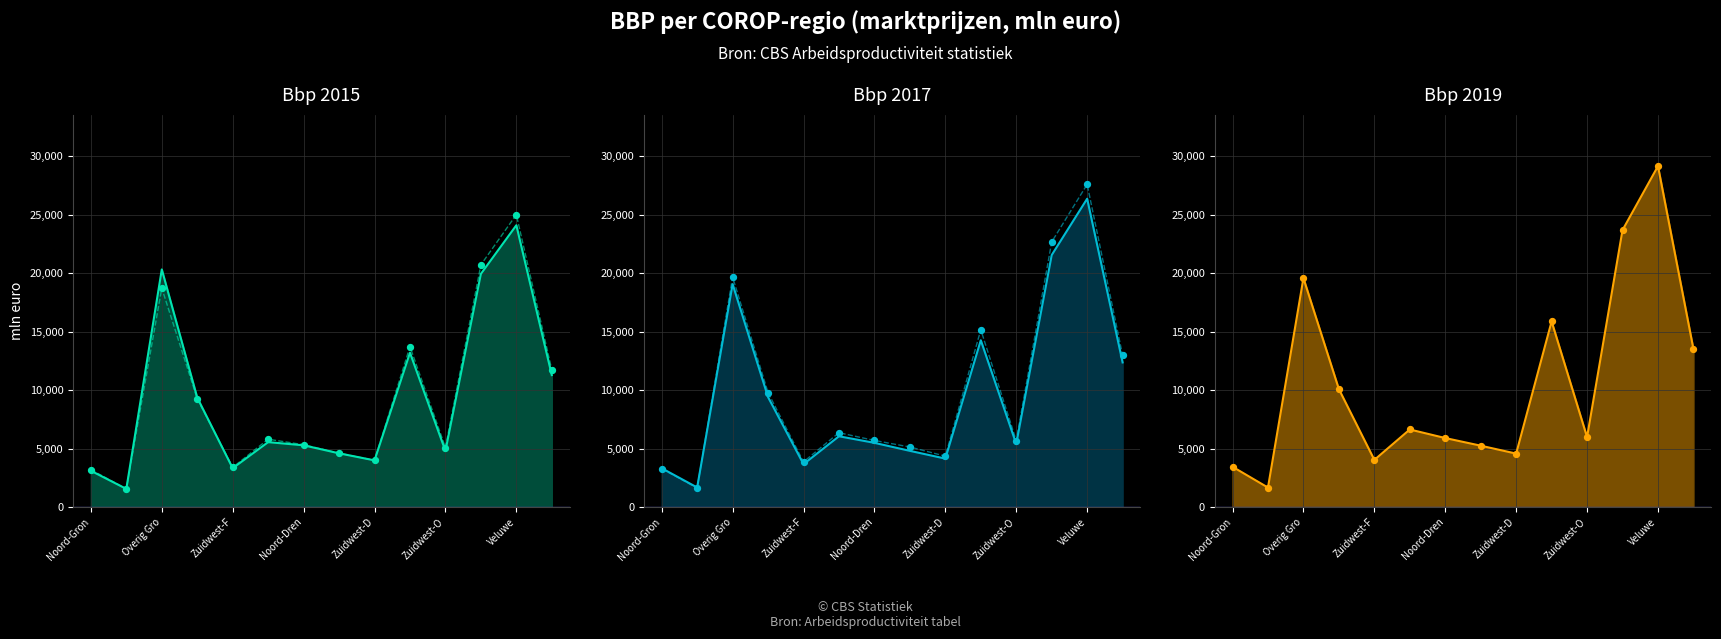

Which series reaches the maximum Y coordinate?

Bbp 2019